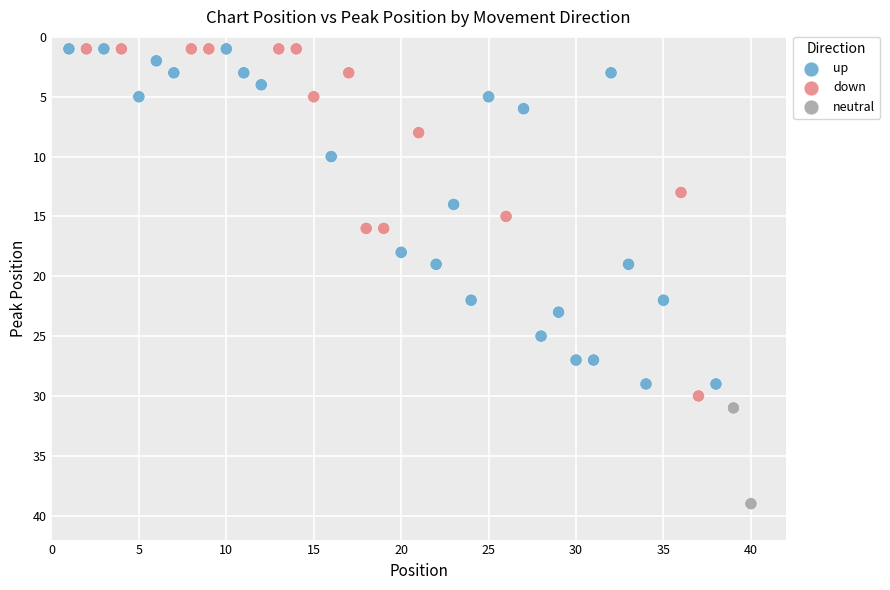

What are all the series names shown in the legend?

up, down, neutral